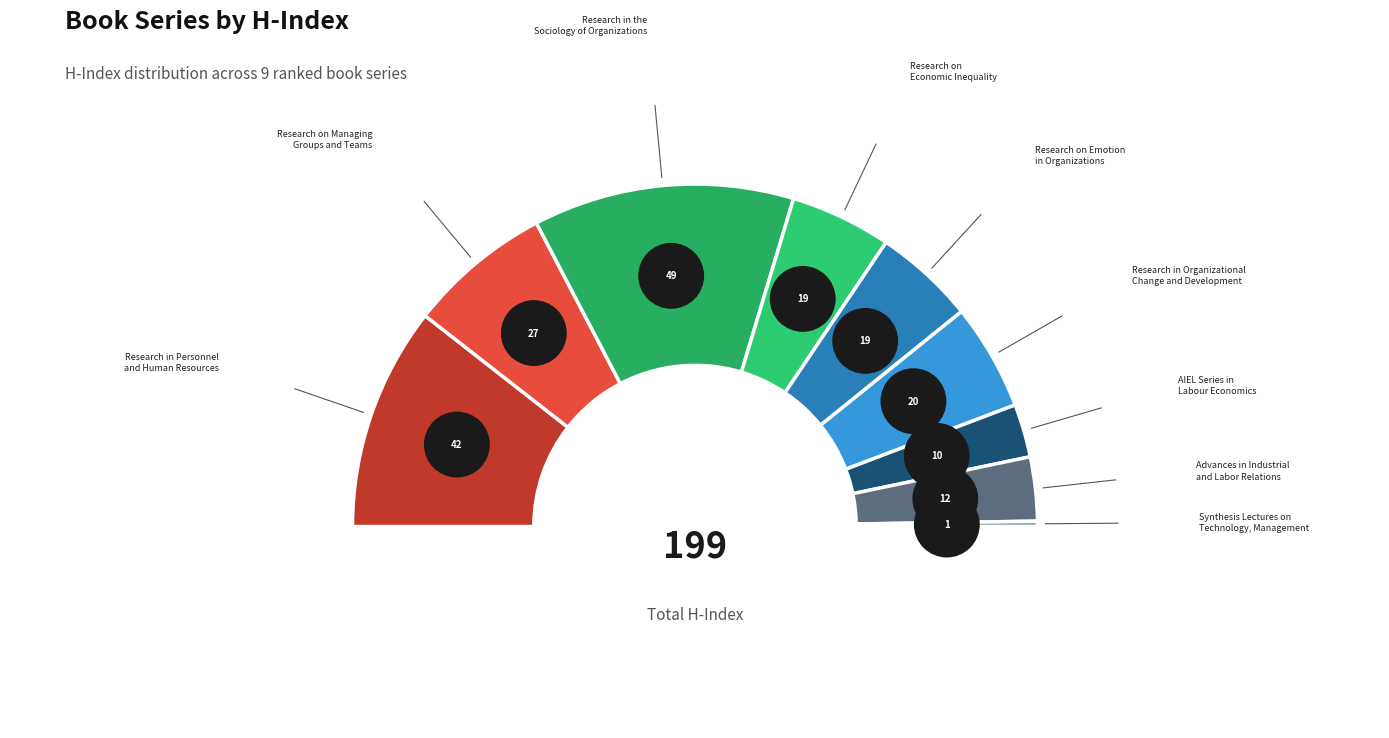

To the nearest percent, what portion does Research in the
Sociology of Organizations represent?

25%